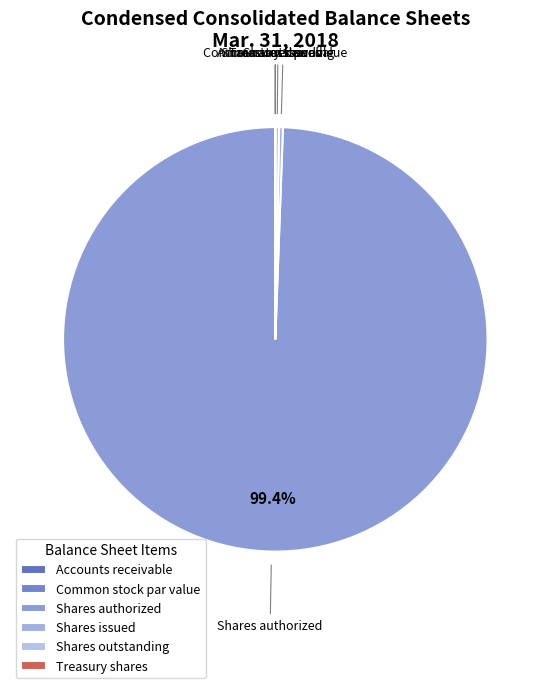

What is the largest slice in the pie chart?

Shares authorized